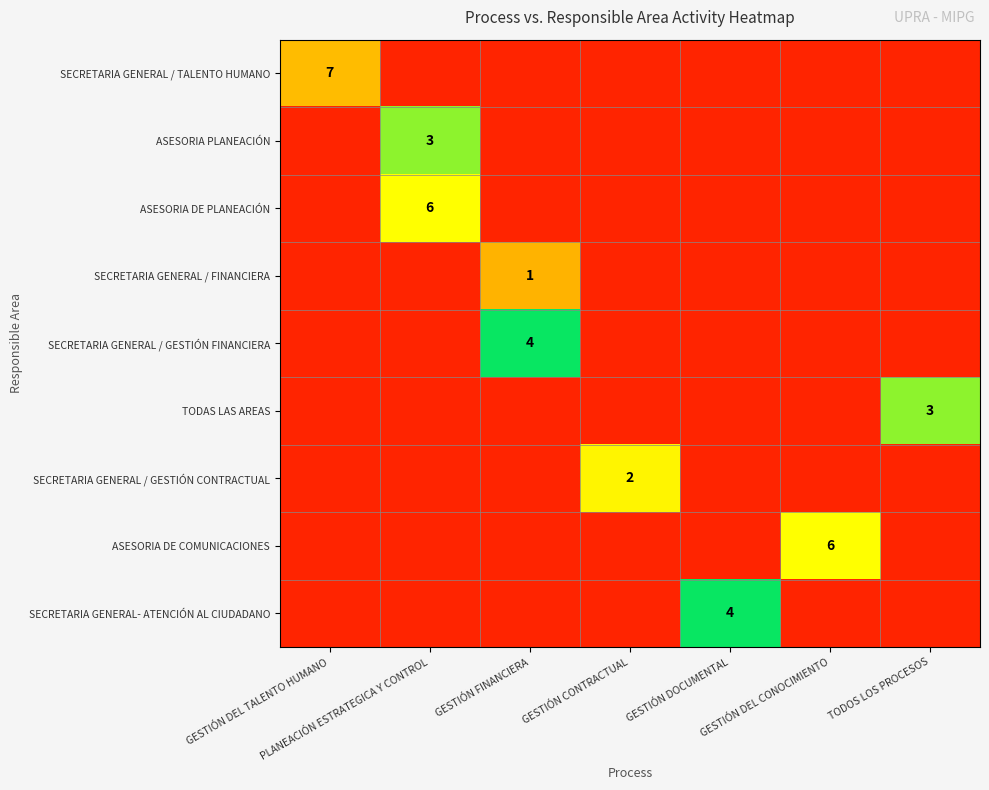

Which category has the lowest value across all series?

PLANEACIÓN ESTRATEGICA Y CONTROL